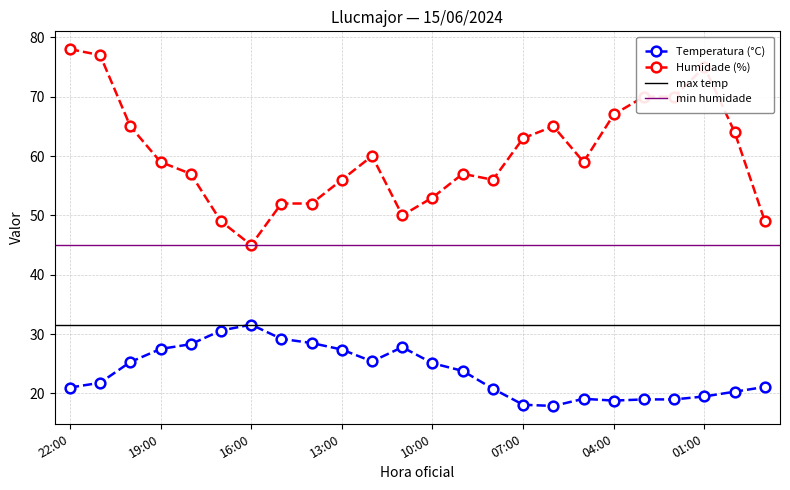

At which label does Temperatura (°C) reach its minimum?

06:00